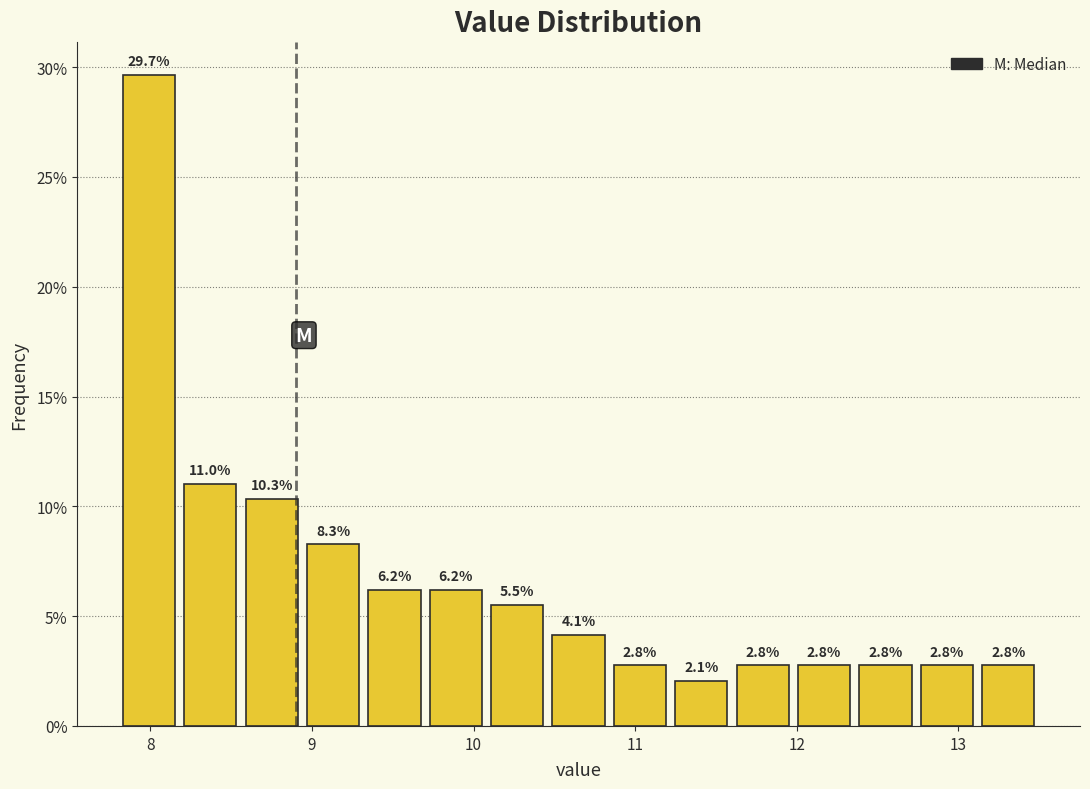

Around what value on the x-axis is the tallest bar? Give the approximate position of its centre, as read against the axis.

8.0